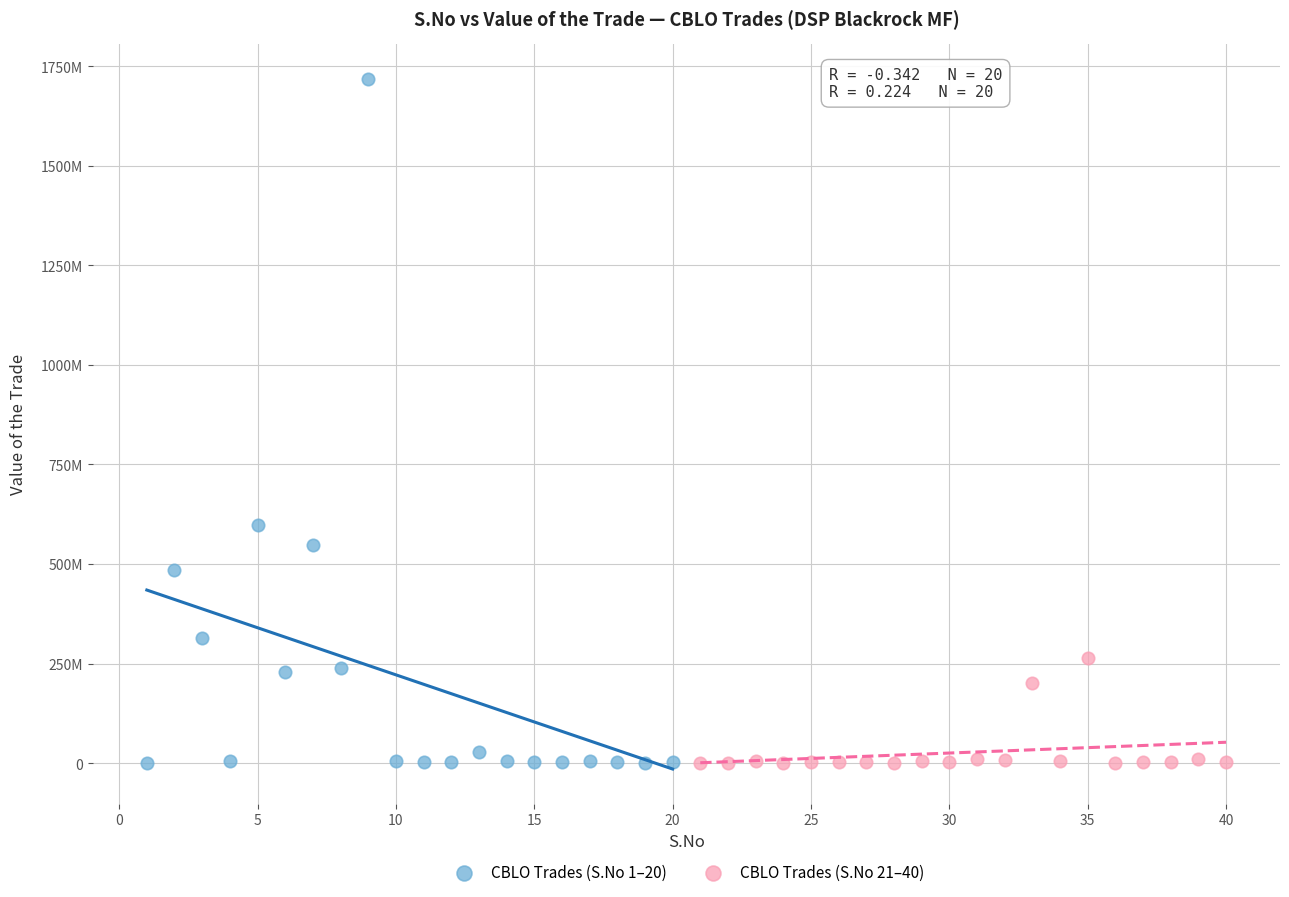

What are all the series names shown in the legend?

CBLO Trades (S.No 1–20), CBLO Trades (S.No 21–40)